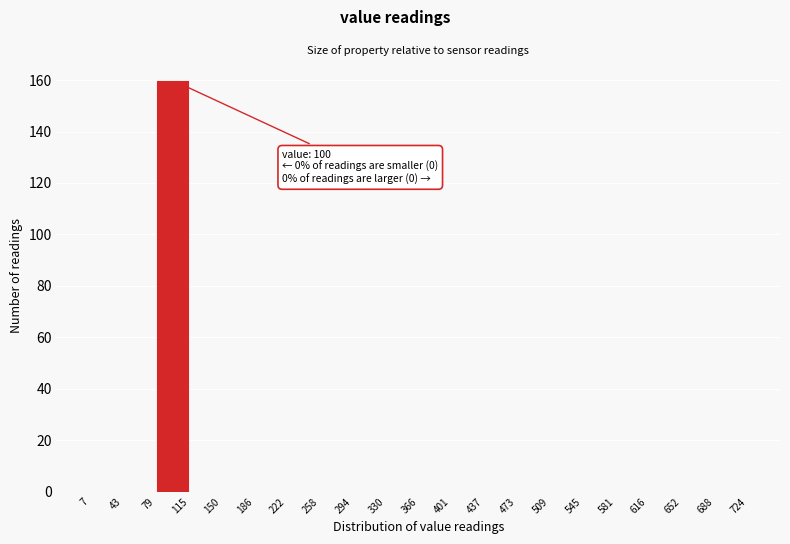

Over which range of the x-axis is the bar tallest?

79 to 115